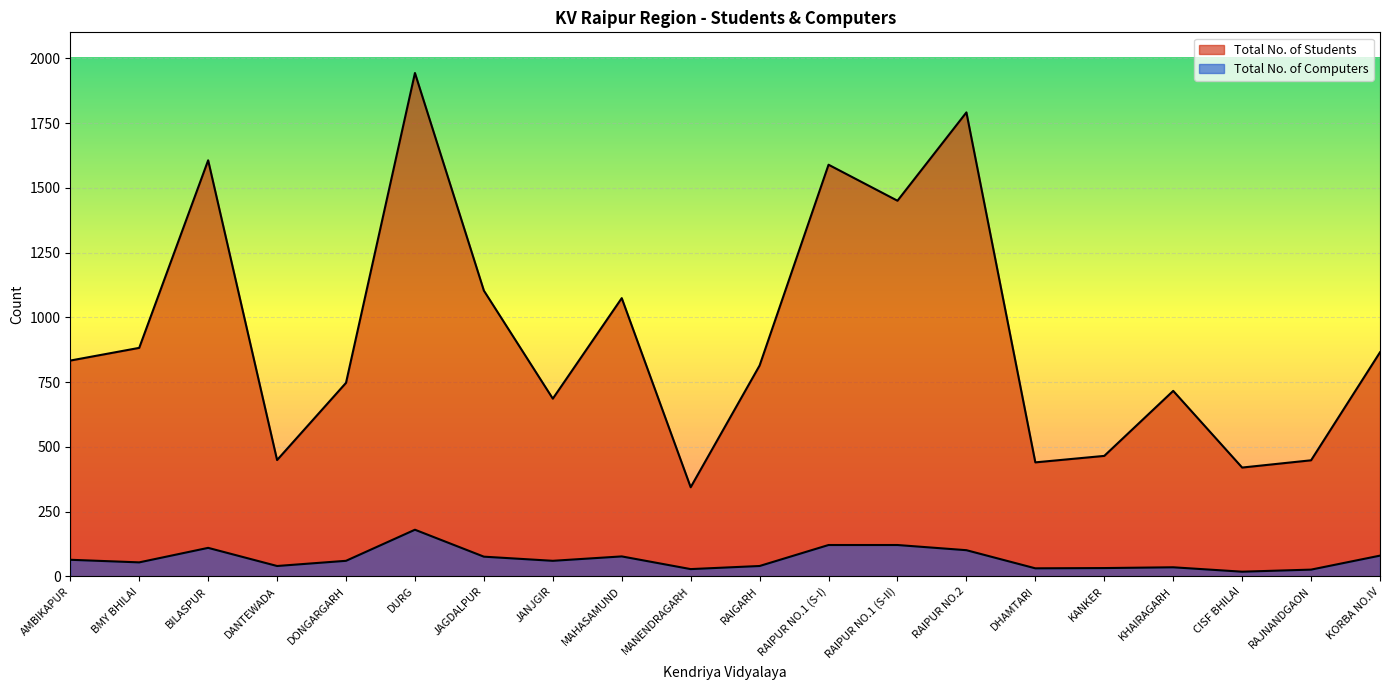

What is the sum of all Total No. of Computers values?

1354